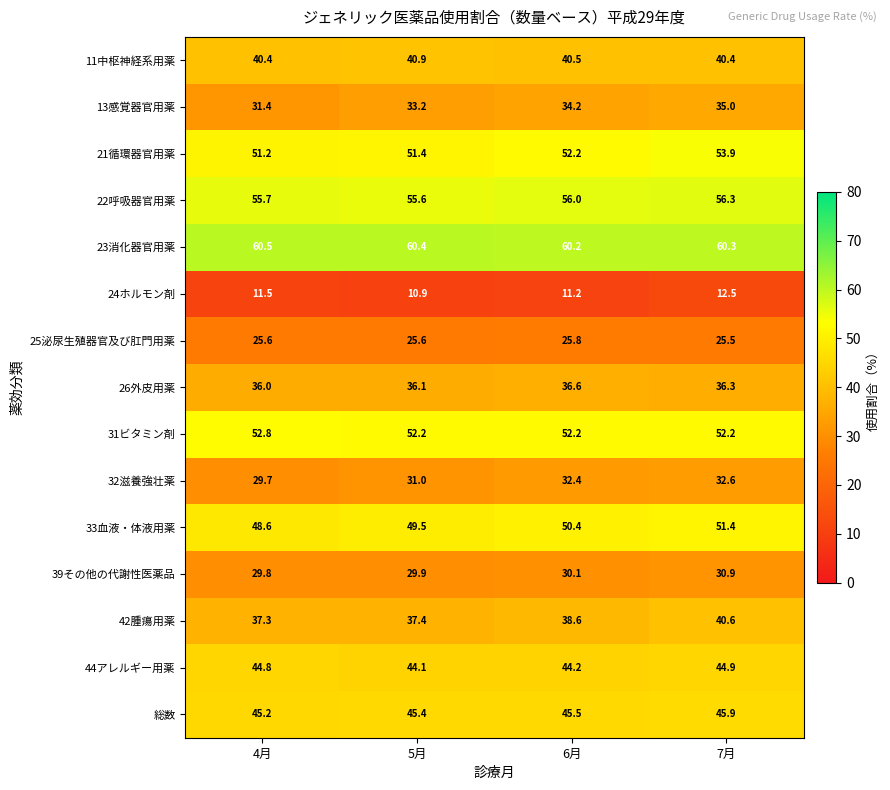

Rank the series by their maximum value, from highest to lowest.

23消化器官用薬, 22呼吸器官用薬, 21循環器官用薬, 31ビタミン剤, 33血液・体液用薬, 総数, 44アレルギー用薬, 11中枢神経系用薬, 42腫瘍用薬, 26外皮用薬, 13感覚器官用薬, 32滋養強壮薬, 39その他の代謝性医薬品, 25泌尿生殖器官及び肛門用薬, 24ホルモン剤